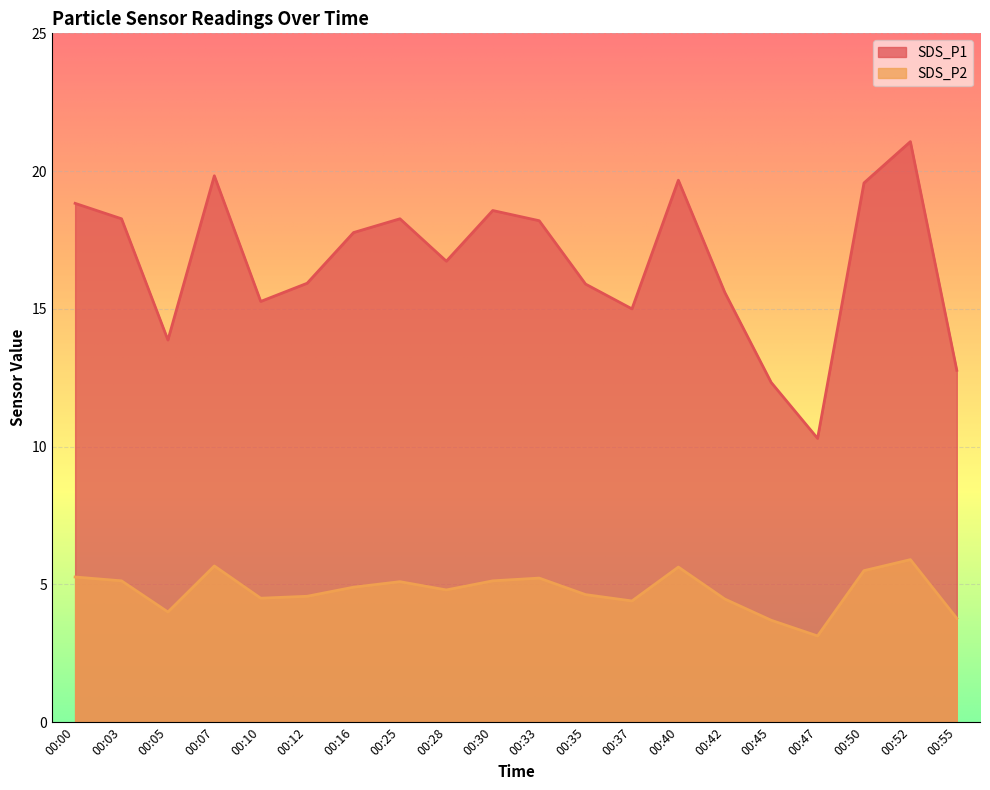

Which category has the lowest value in the SDS_P2 series?

00:47